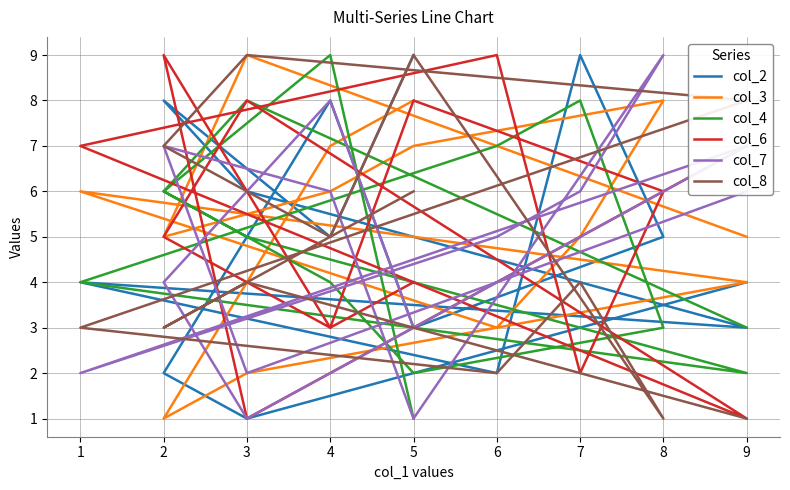

What is the average value of the col_8 series?

5